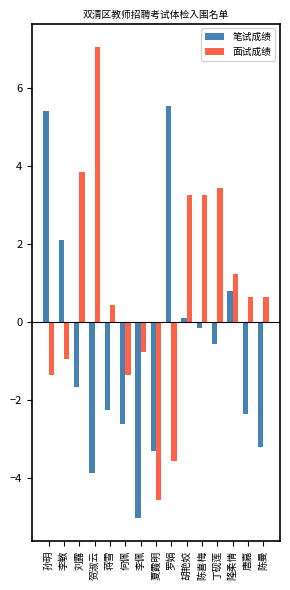

What are all the series names shown in the legend?

笔试成绩, 面试成绩